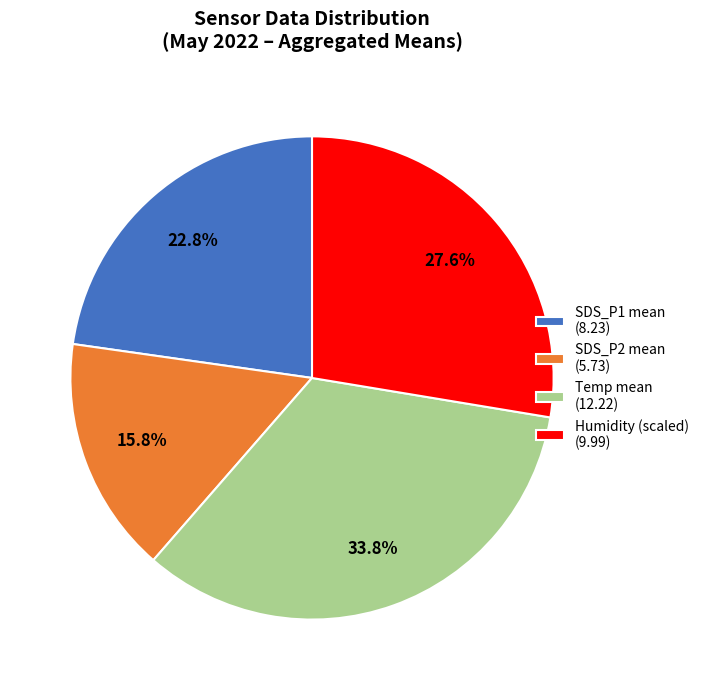

Rank the categories by value from highest to lowest.

Temp mean (12.22), Humidity (scaled) (9.99), SDS_P1 mean (8.23), SDS_P2 mean (5.73)